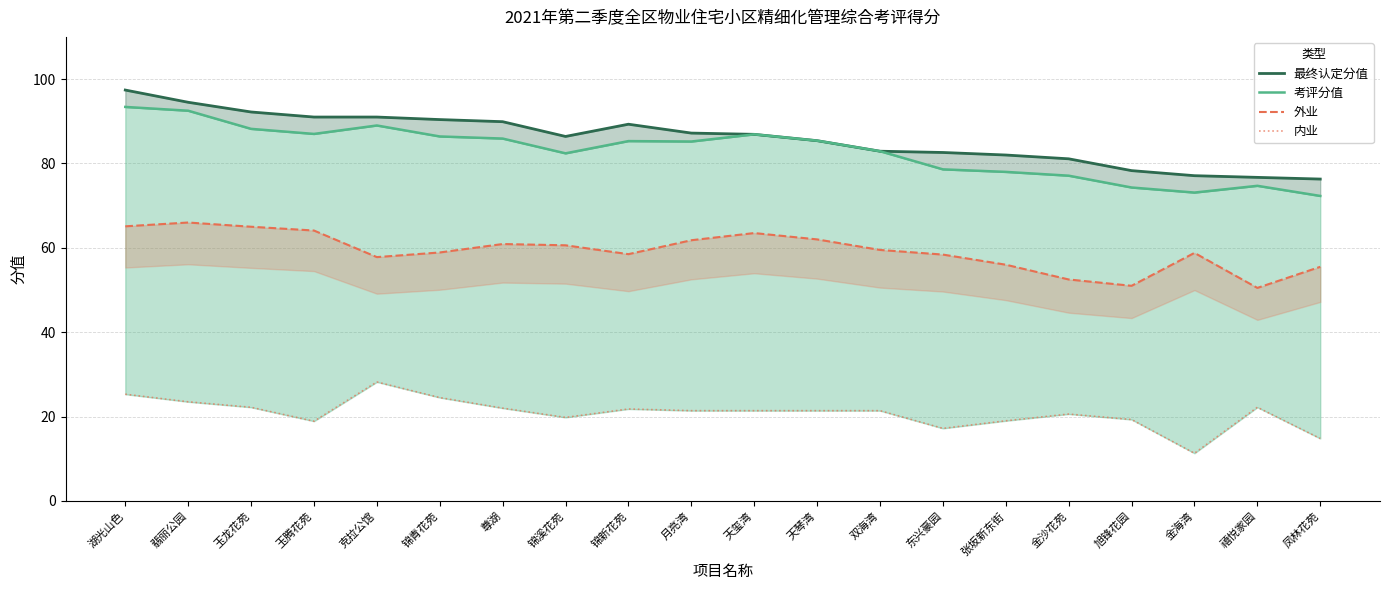

How many interior local peaks does the 外业 series have?

4